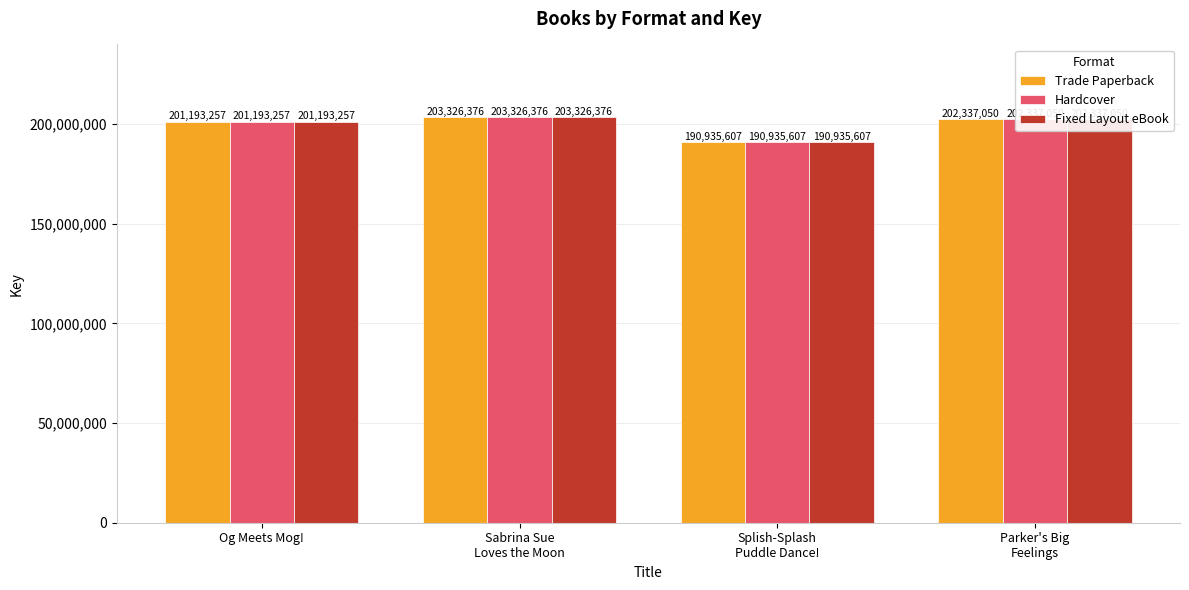

The value of Trade Paperback at Sabrina Sue
Loves the Moon is 110766511. True or false?

False